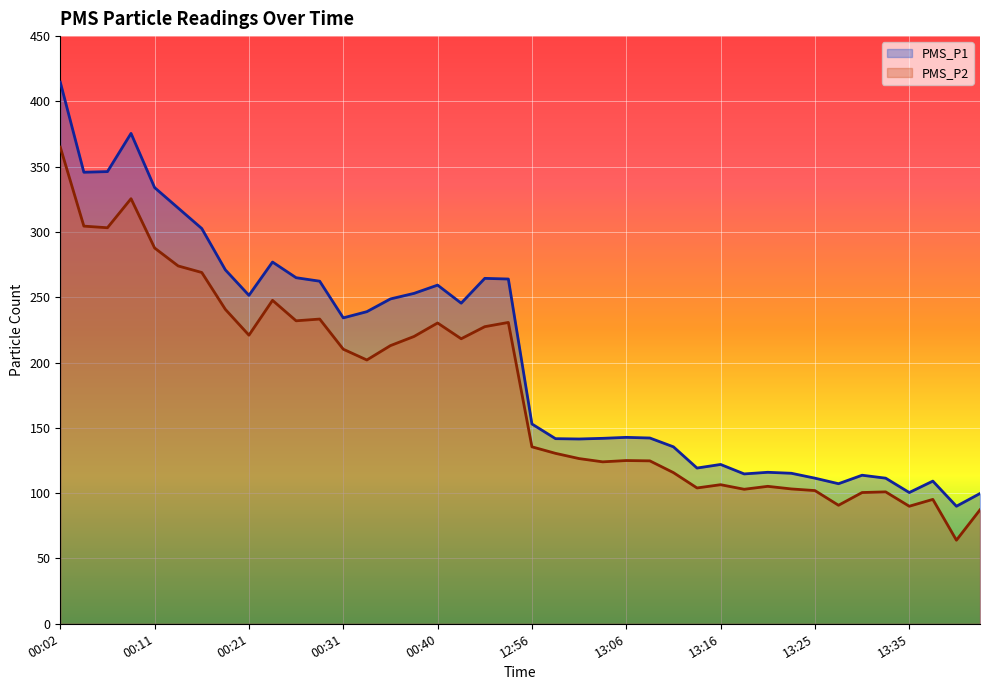

Reading left to right, list all the values displayed in this chart.

PMS_P1: 414.8	345.8	346.2	375.5	334.0	318.3	302.7	271.0	251.5	277.0	265.0	262.3	234.2	239.0	248.8	253.0	259.3	245.5	264.5	264.0	153.0	141.8	141.5	142.0	142.8	142.2	135.5	119.2	122.0	114.8	116.0	115.2	111.5	107.2	113.8	111.5	100.5	109.2	90.0	99.8
PMS_P2: 365.0	304.5	303.2	325.5	287.8	274.0	269.0	240.8	221.0	247.7	232.0	233.3	210.2	202.0	213.0	220.0	230.3	218.2	227.5	230.8	135.5	130.5	126.5	124.0	125.0	124.8	115.8	104.0	106.5	103.0	105.2	103.2	102.0	90.8	100.5	101.0	90.0	95.2	64.0	87.2